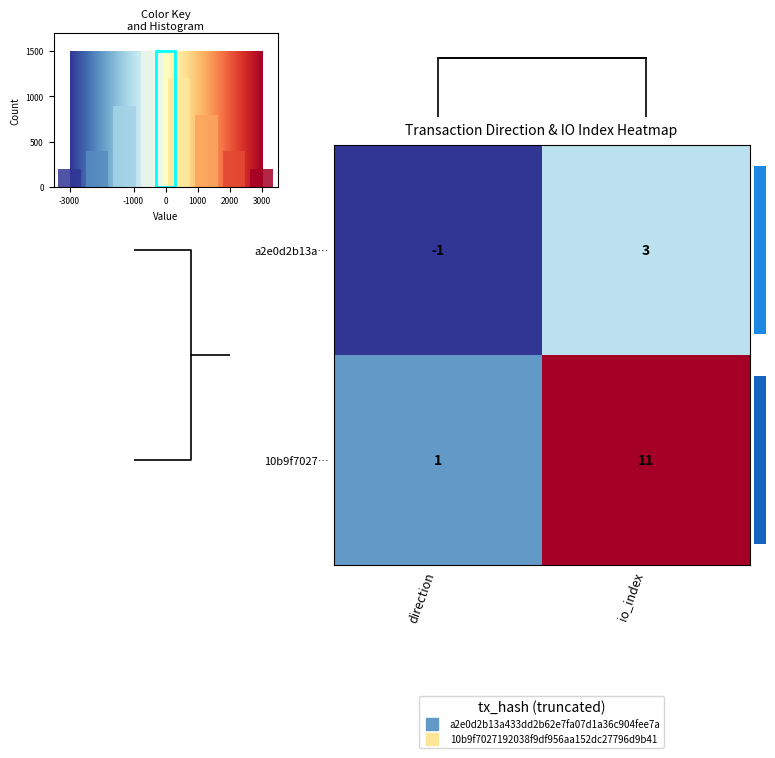

Is the value of a2e0d2b13a… at direction greater than the value of 10b9f7027… at io_index?

No